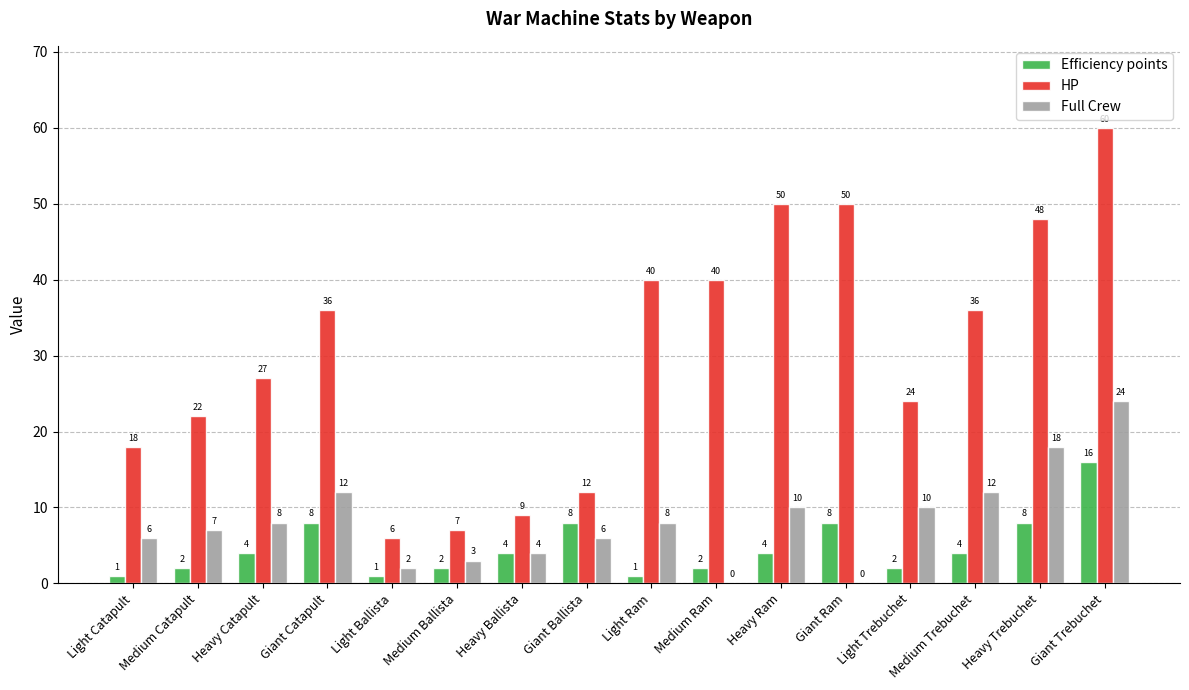

What is the sum of the Efficiency points values at Medium Ram and Light Ram?

3